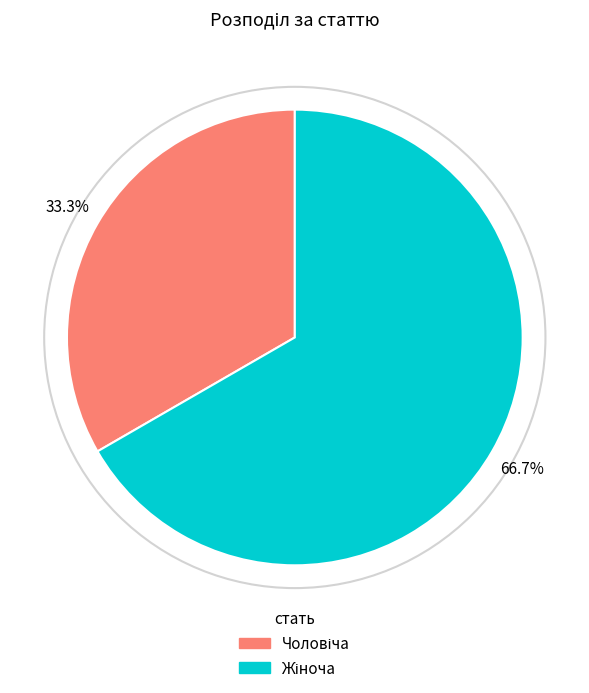

Approximately how many times larger is the value at Жіноча compared to Чоловіча?

2.0